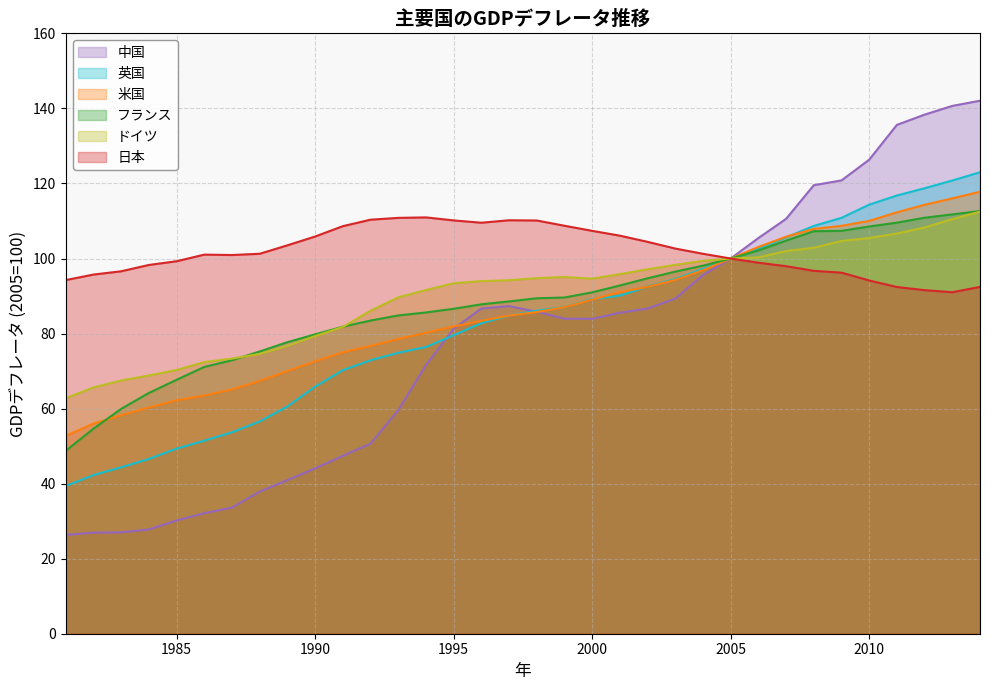

True or false: フランス has more than 2 interior local peaks.

False